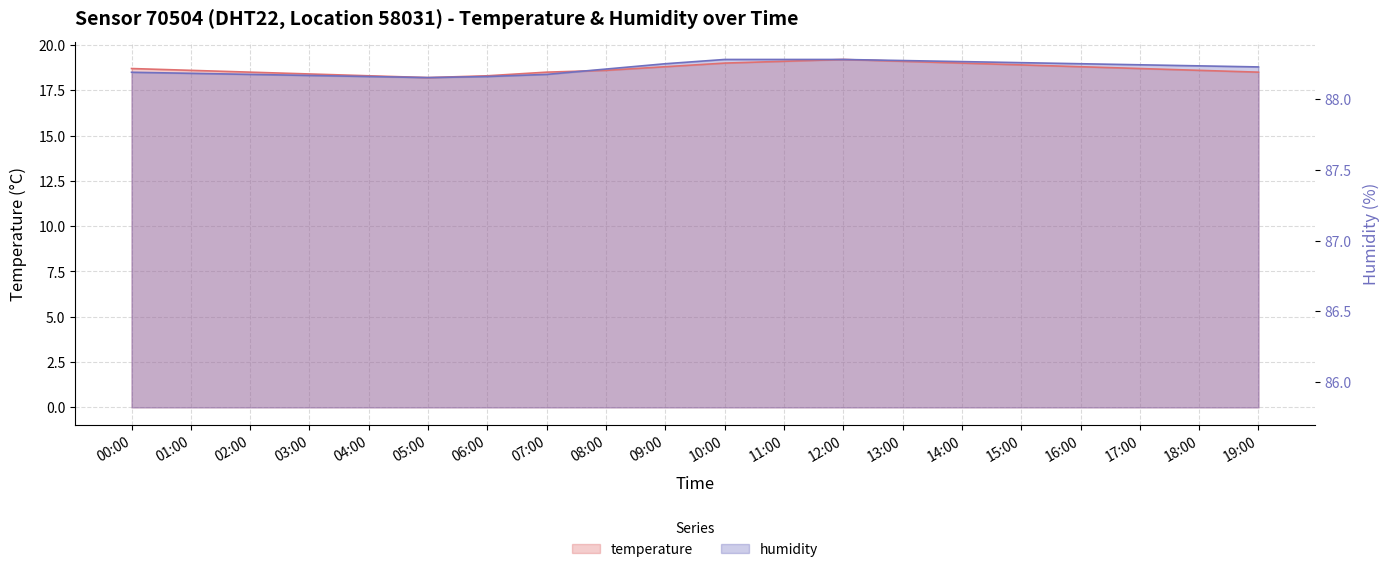

What is the label of the 13th point from the left?

12:00